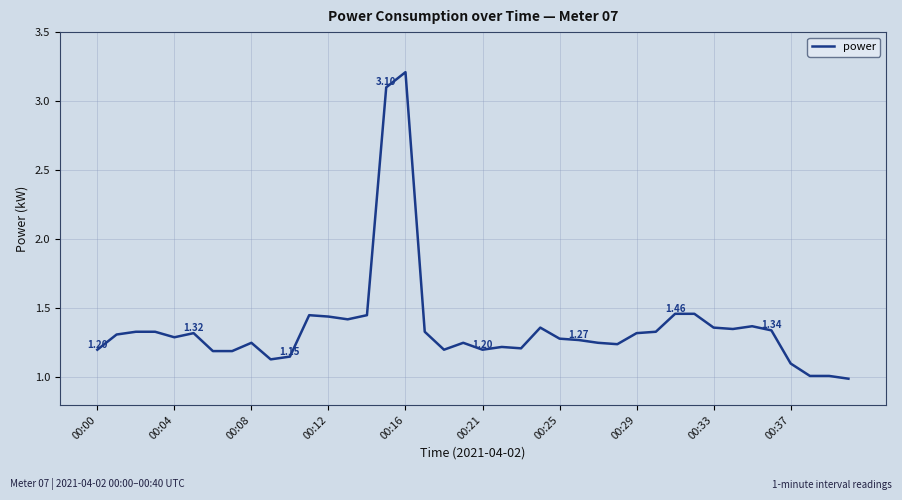

What is the difference between the maximum and minimum values?

2.2